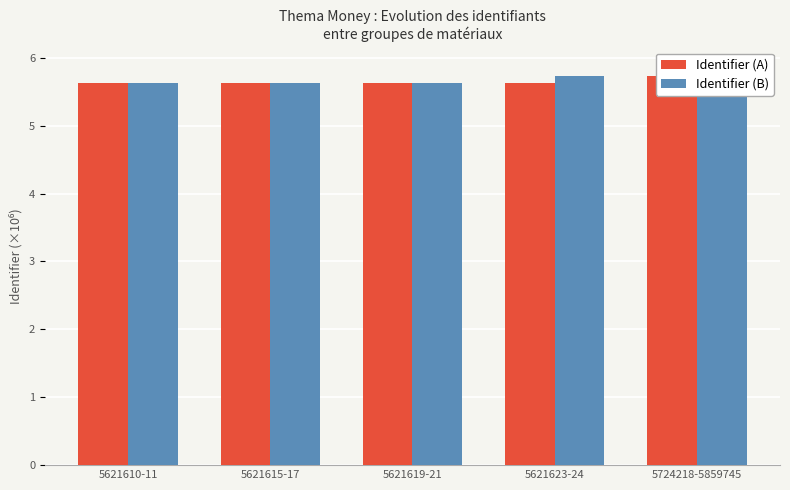

Which has a higher value, 5621610-11 or 5621619-21?

5621619-21